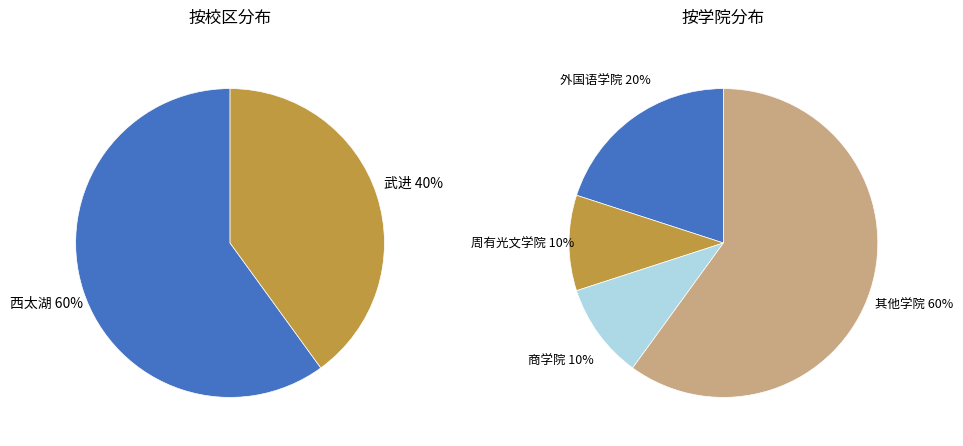

Is 武进 the majority of the pie?

No